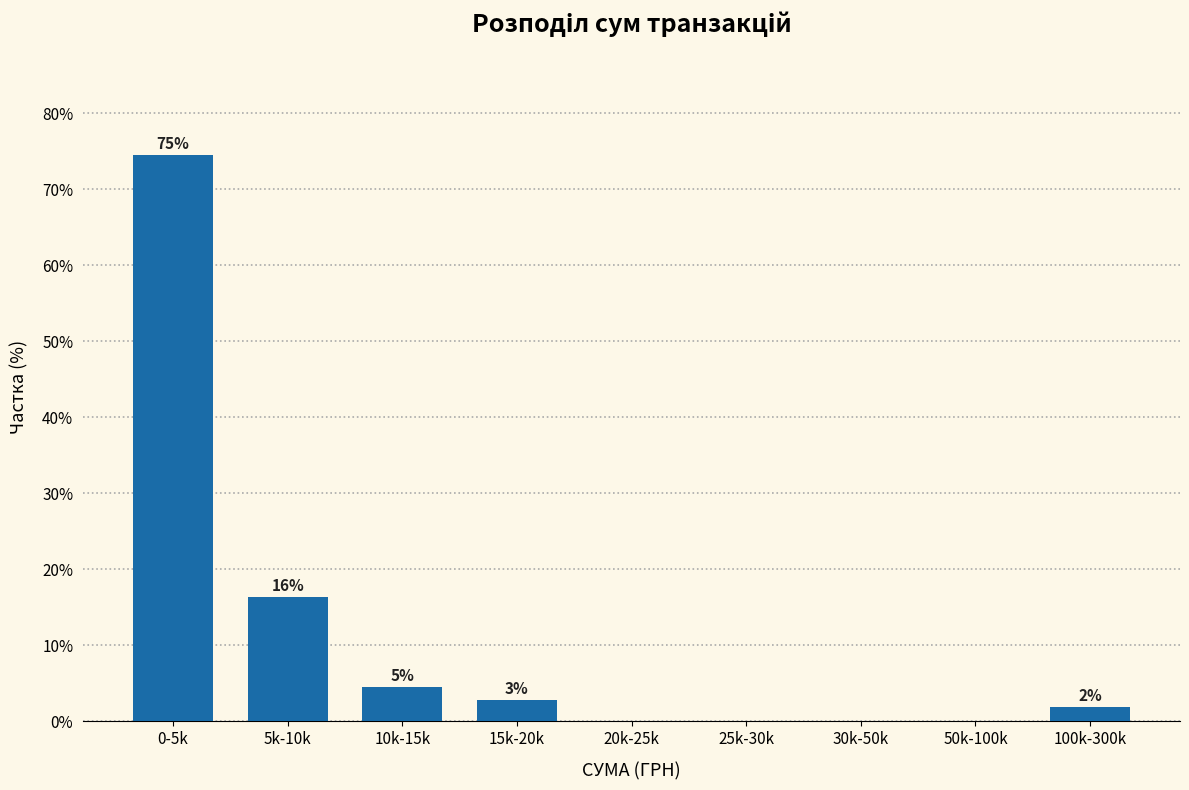

Are the bars horizontal?

No